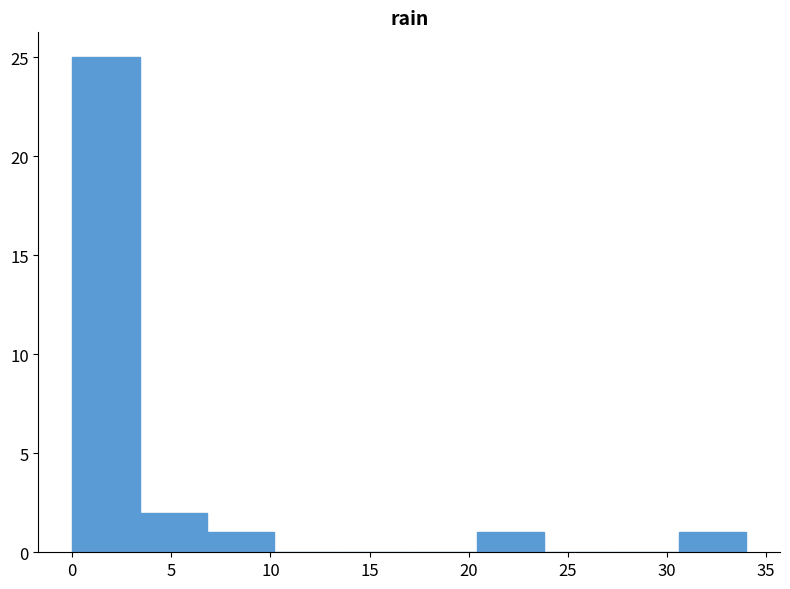

Reading left to right, list every bar in this chart as the range it spans on the x-axis followed by its height. Neither the bar edges nor the heights are printed on the chart, so give them approximately, as read against the axes.

0.0 to 3.4: 25
3.4 to 6.8: 2
6.8 to 10.2: 1
10.2 to 13.6: 0
13.6 to 17.0: 0
17.0 to 20.4: 0
20.4 to 23.8: 1
23.8 to 27.2: 0
27.2 to 30.6: 0
30.6 to 34.0: 1